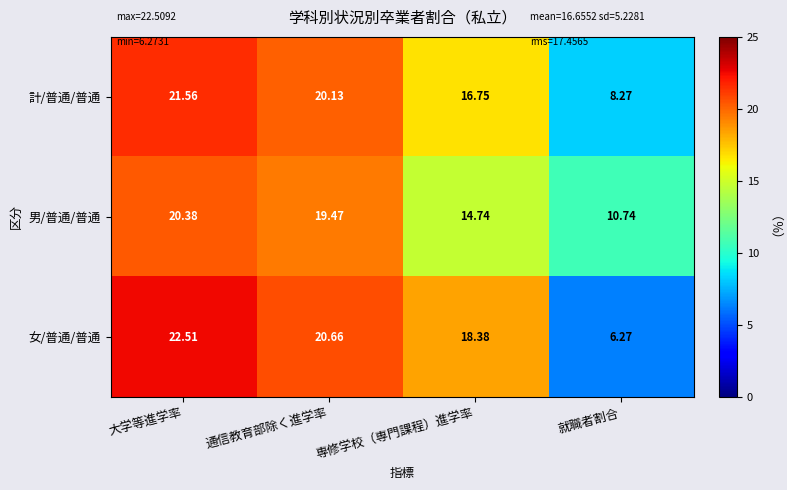

Which series has the largest range (max minus min)?

女/普通/普通